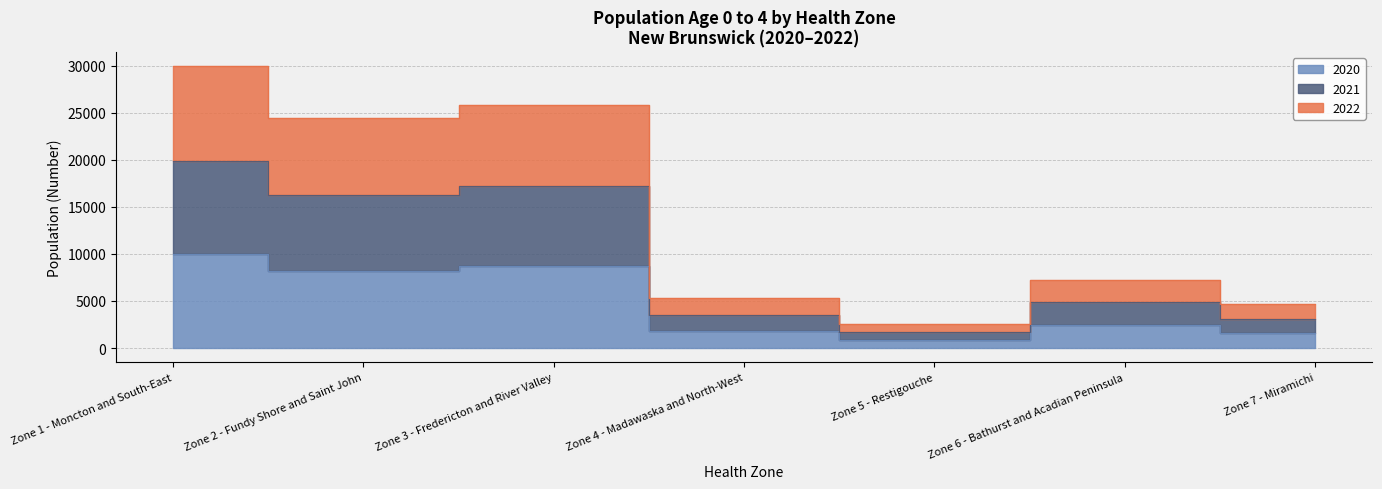

In 2022, how many points are higher than both neighbors (excluding endpoints)?

2